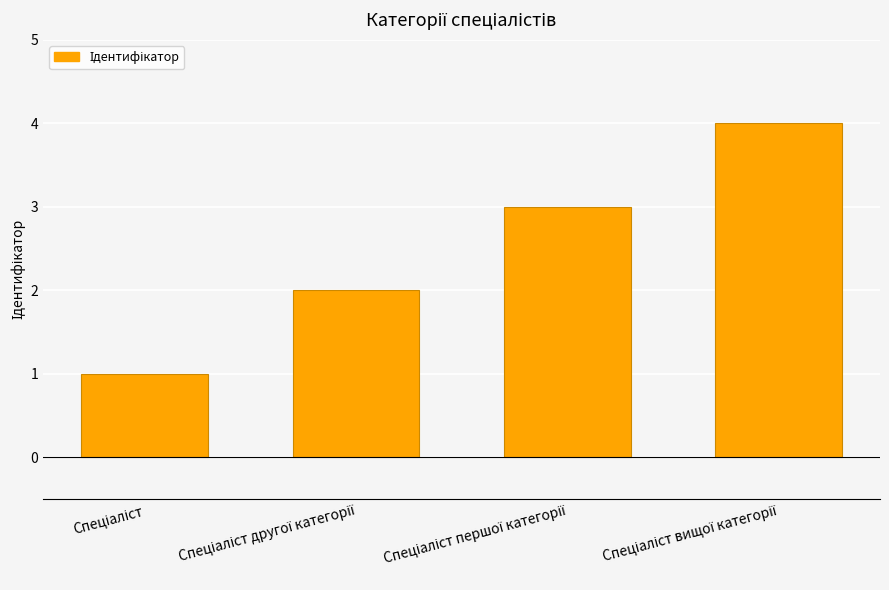

Count the number of categories in the chart.

4